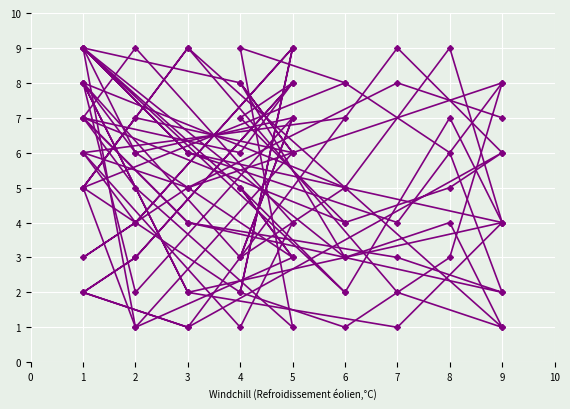

At 1, list the series in order from smallest to largest.

col_4, col_6, col_5, col_2, col_9, col_8